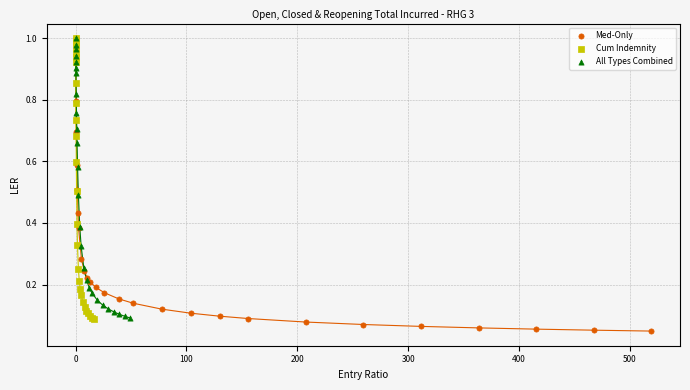

Which series reaches the minimum Y coordinate?

Med-Only